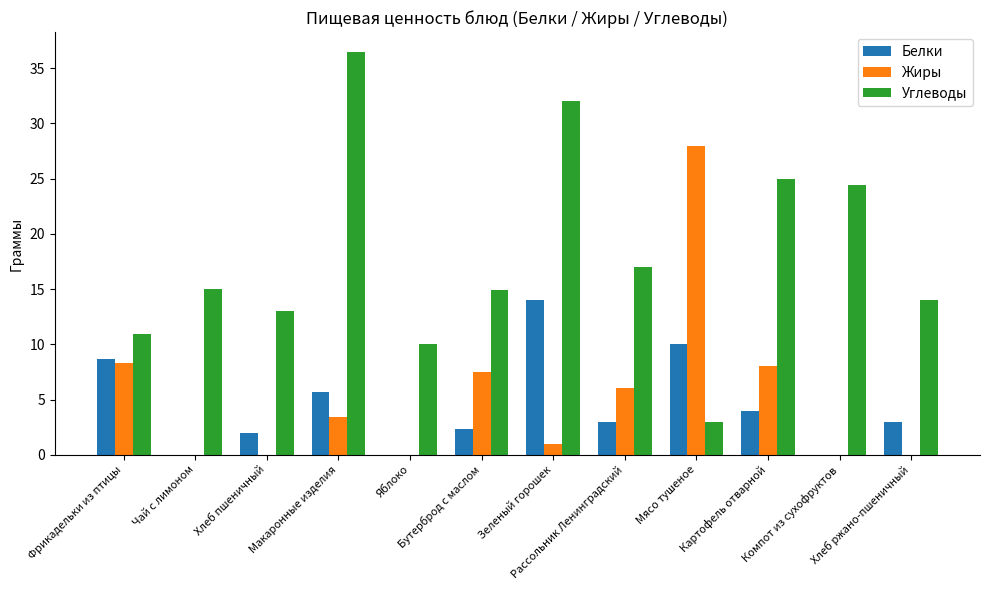

What is the greatest value displayed?

36.5